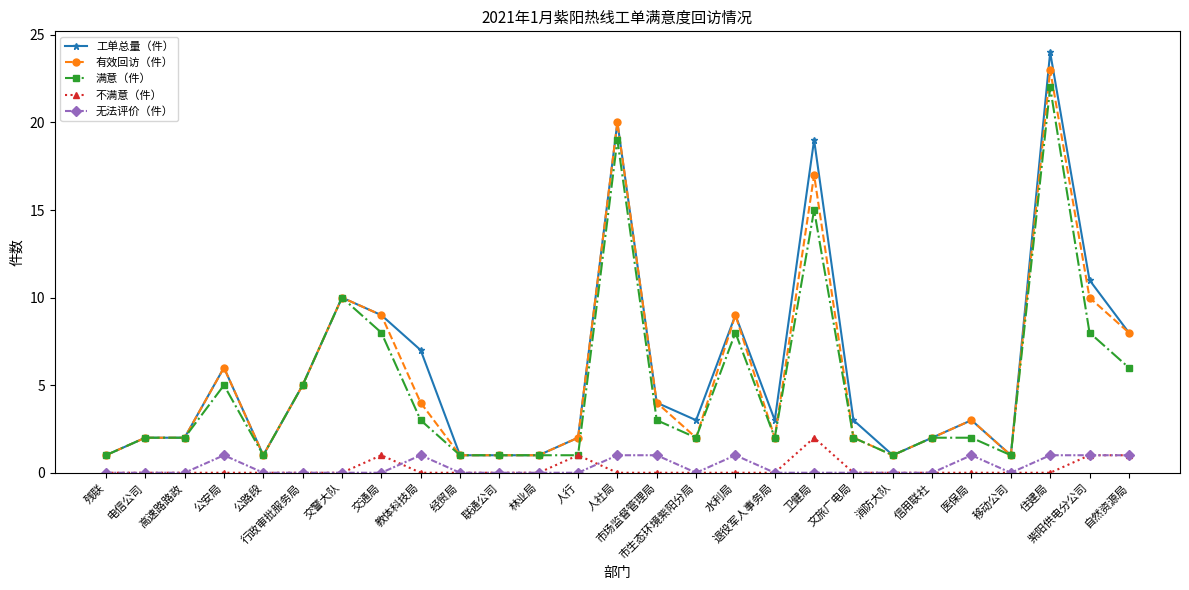

True or false: 满意（件） and 无法评价（件） intersect in this chart.

False